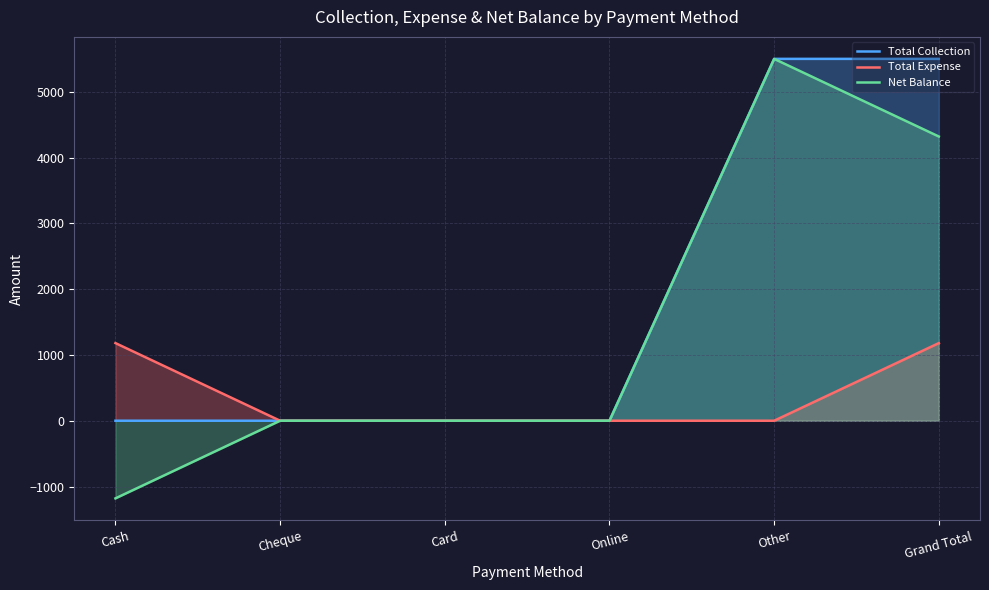

List the labels in order of Total Expense value, largest first.

Cash, Grand Total, Cheque, Card, Online, Other